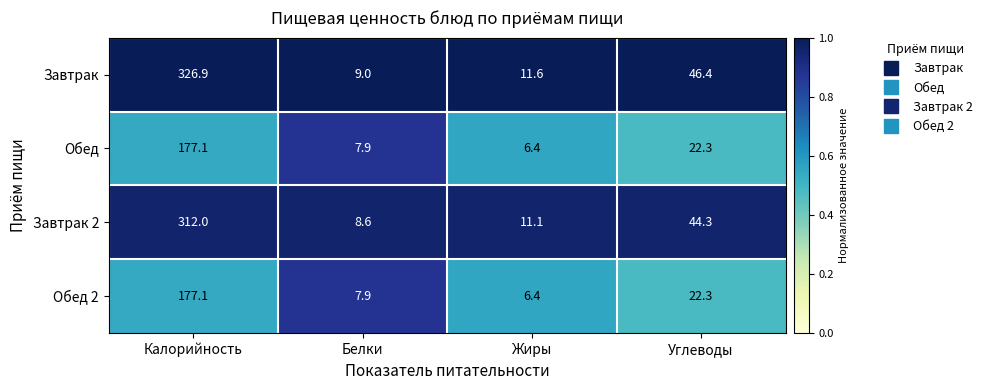

Between Калорийность and Жиры, which series saw the biggest shift?

Завтрак